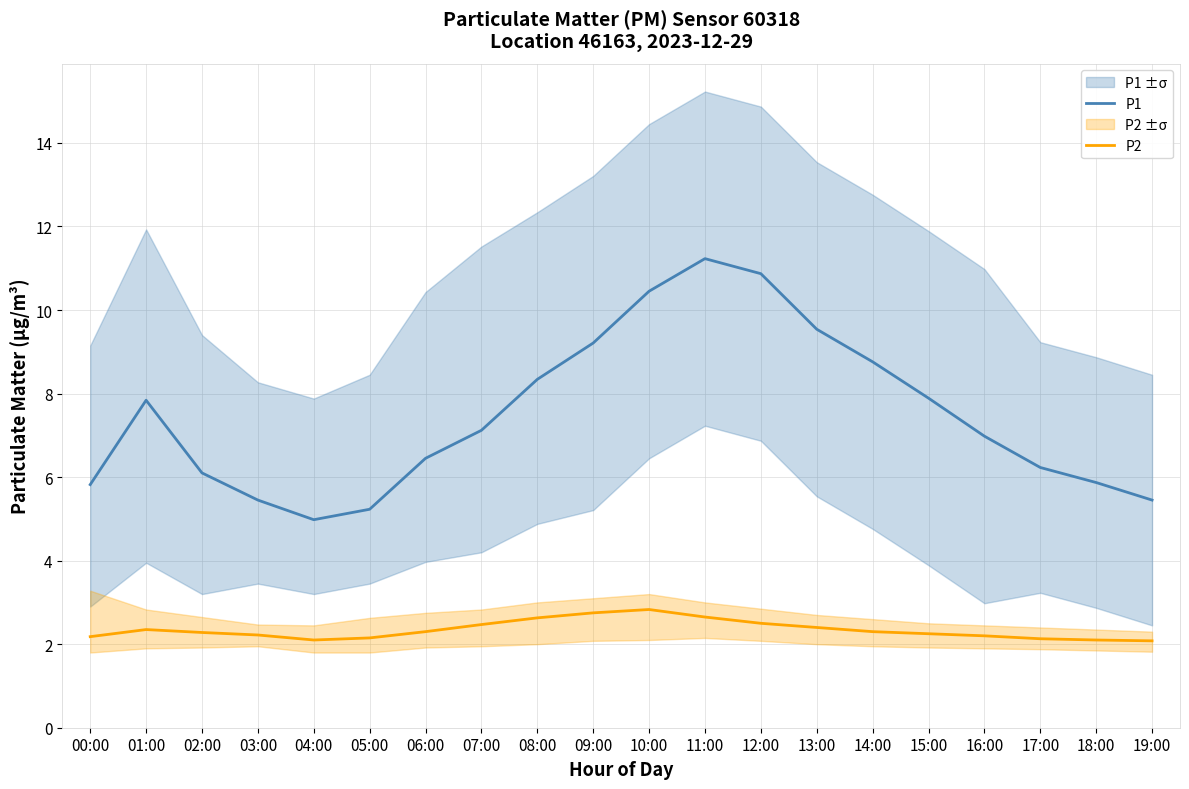

What is the maximum value for P2?

2.8